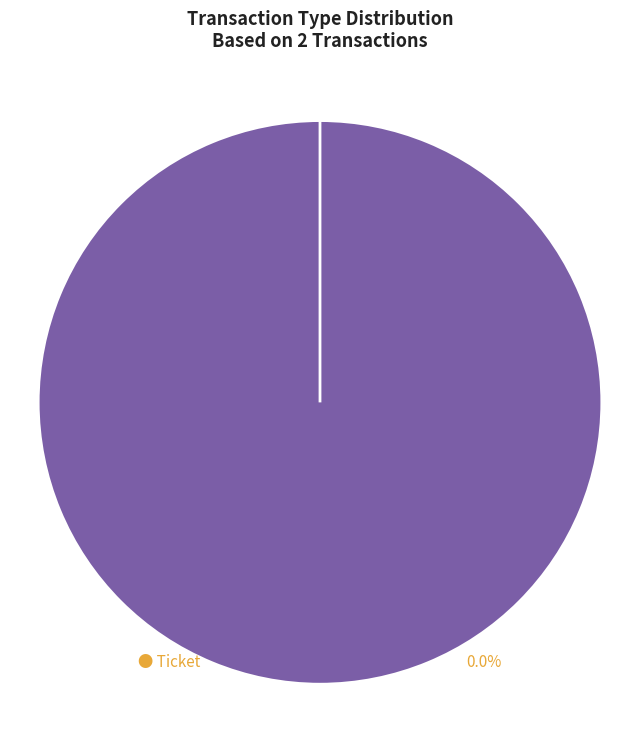

How many segments does this pie chart have?

2